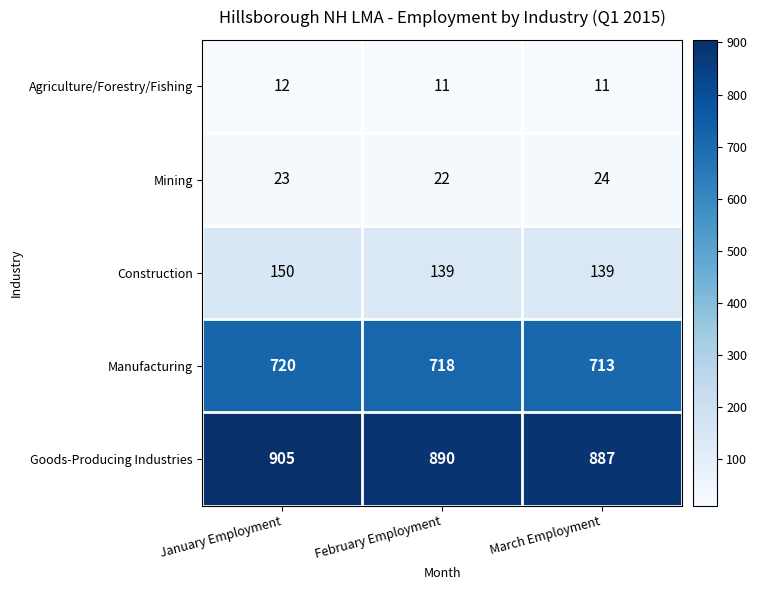

What is the sum of the Manufacturing values at March Employment and February Employment?

1431